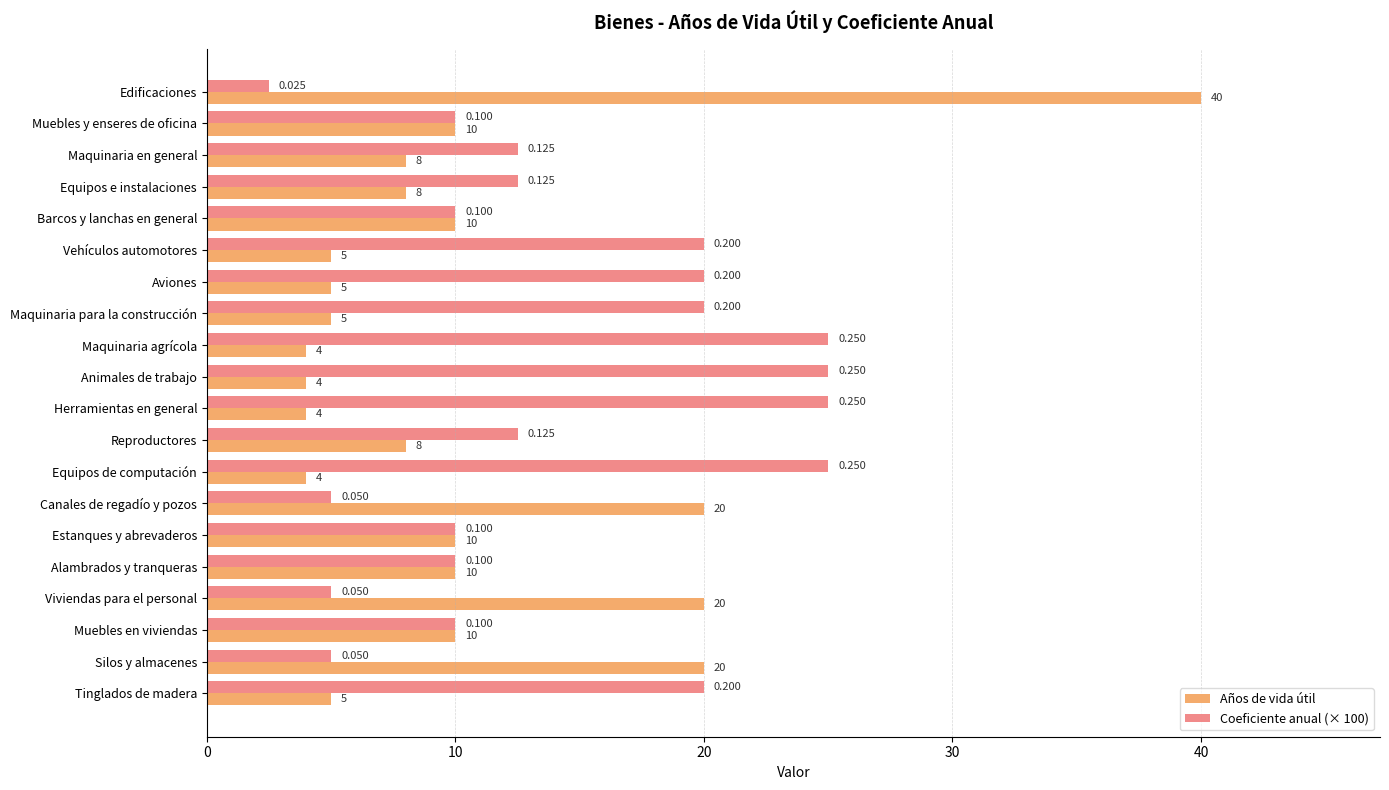

Which series has the widest spread of values?

Años de vida útil